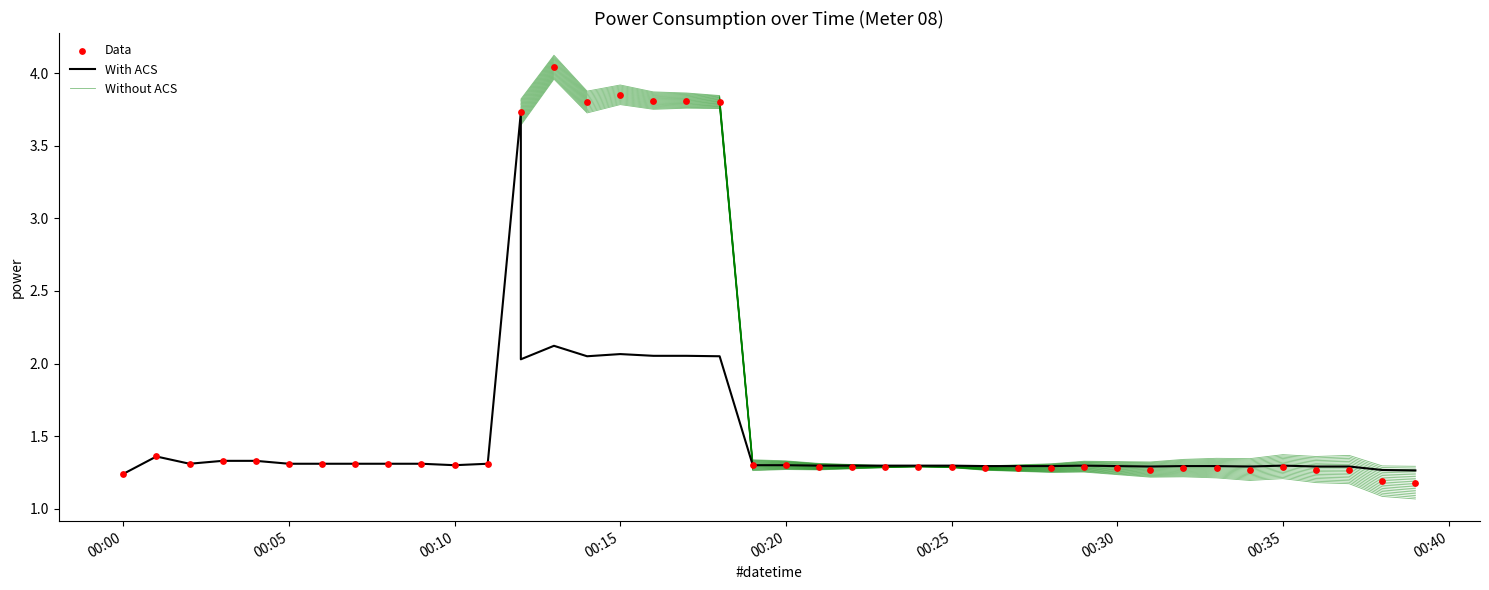

What is the change in value from 2022-07-28T00:33:00 to 2022-07-28T00:38:00?

-0.1